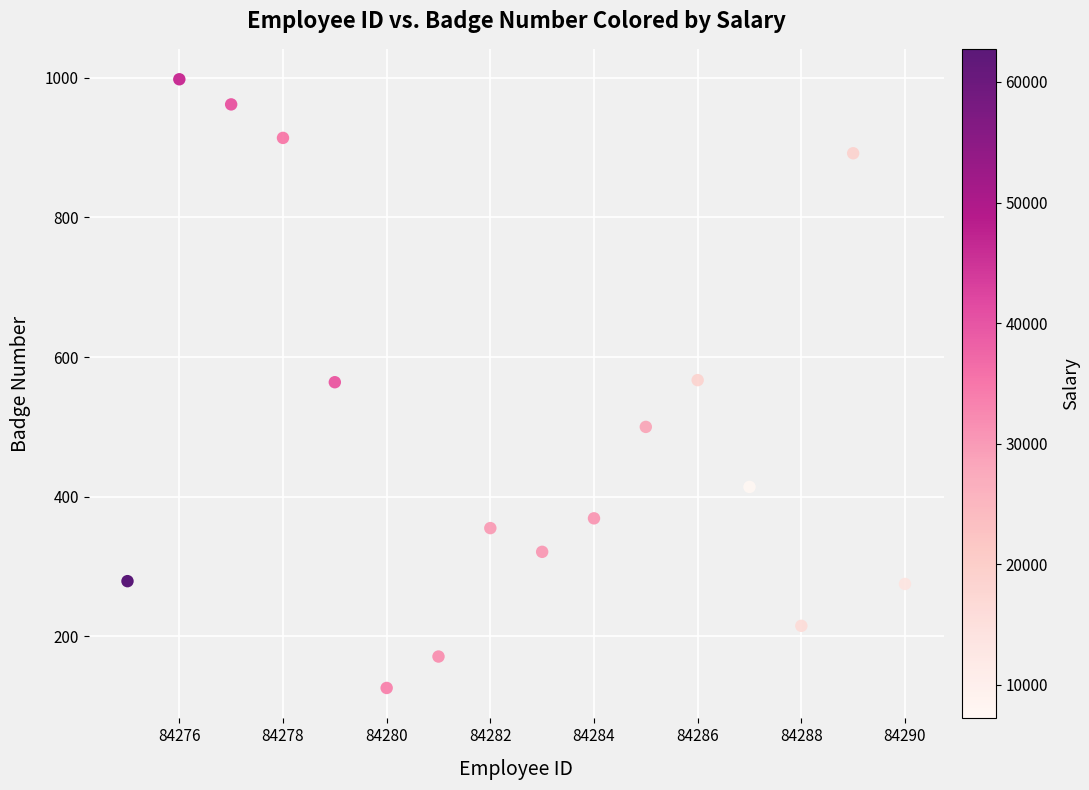

What is the range of Y values (max minus min)?

872